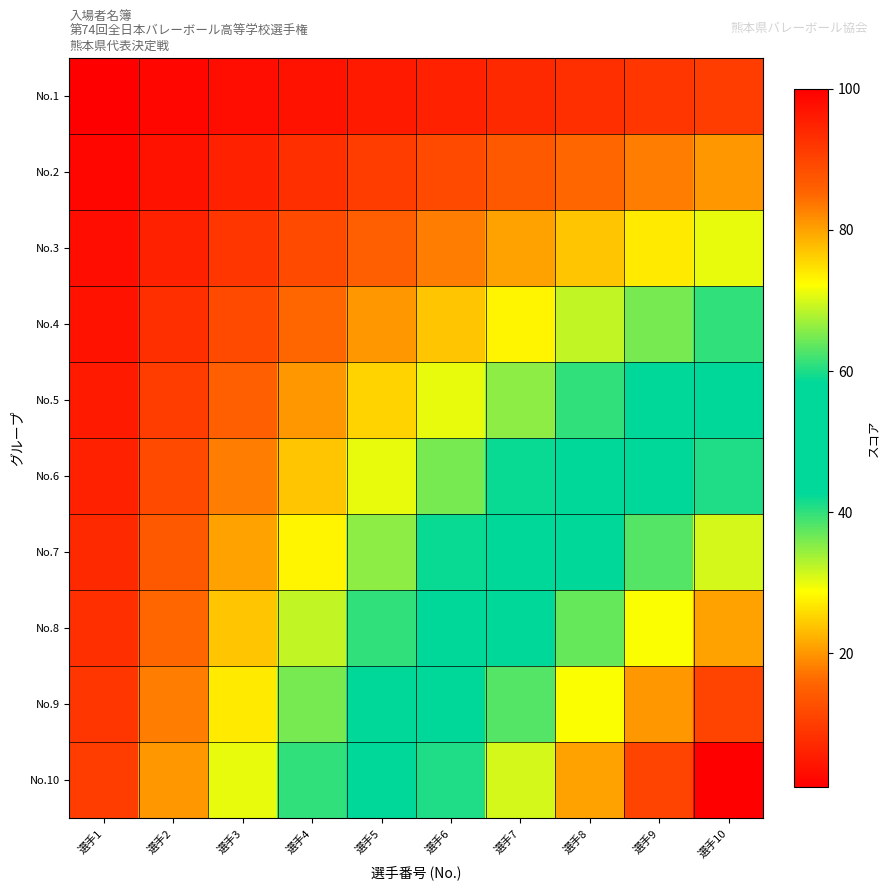

At how many categories does at least one series exceed 56?

5